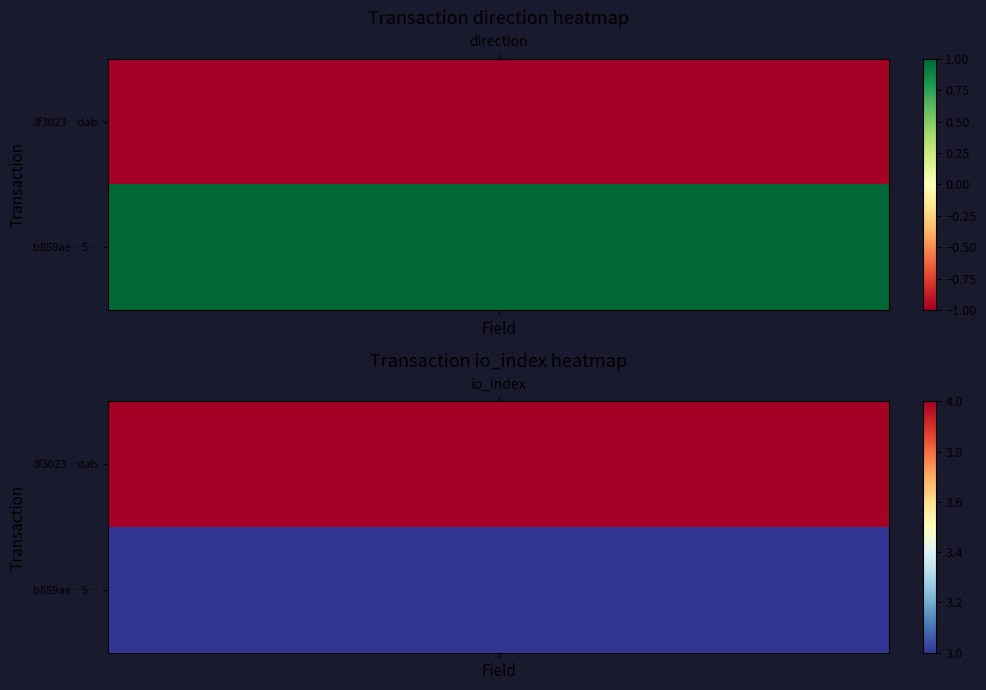

What is the sum of the 3f3023d30d821aea8707be2eca0f8b2da207dab values at 1 and 0?

3